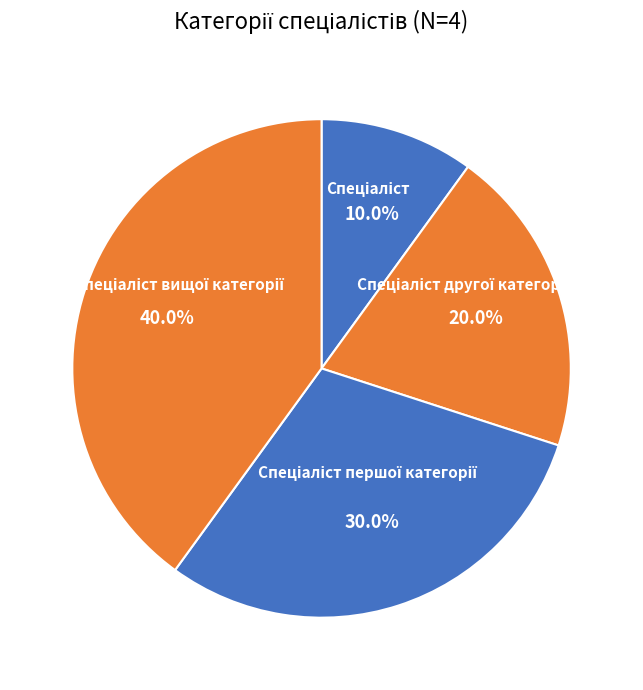

Is there a majority slice in this chart?

No